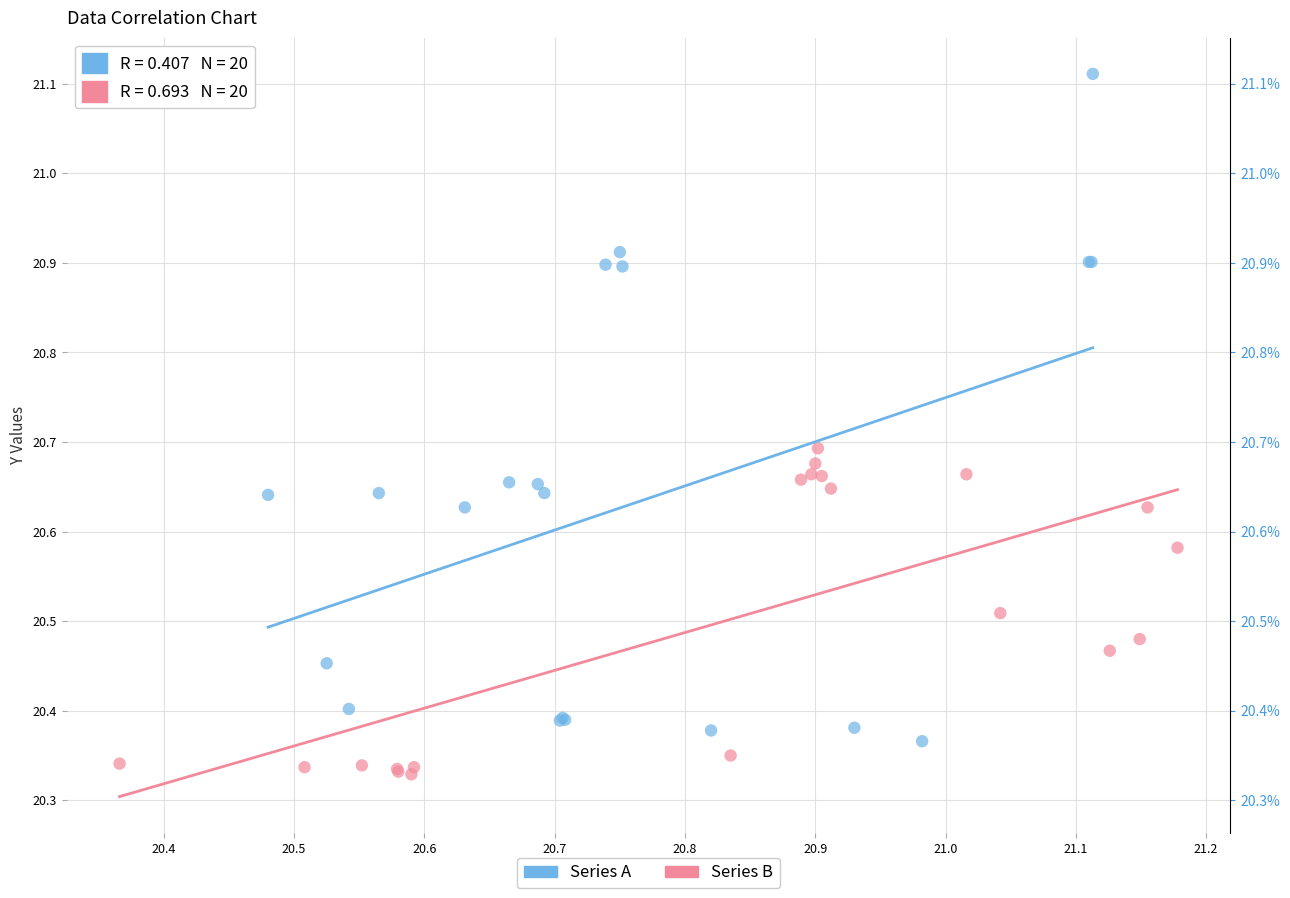

Which series has the largest Y range (max minus min)?

Series A